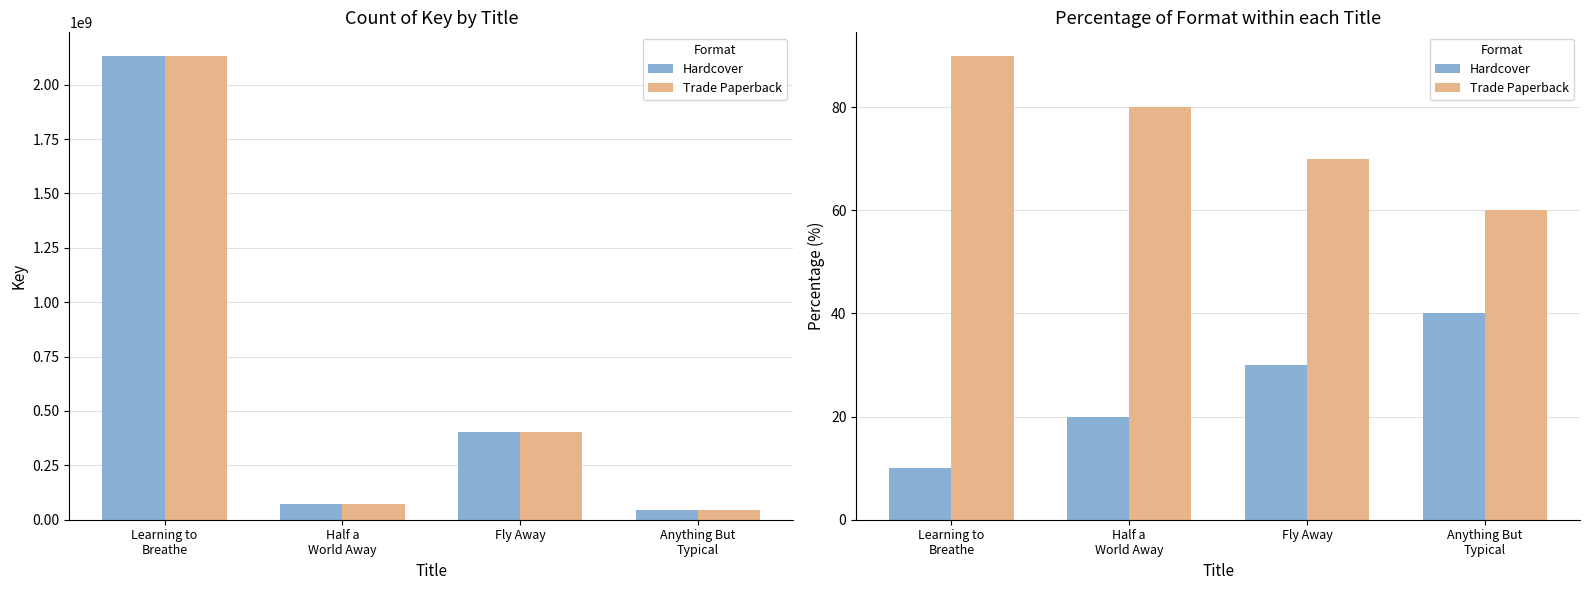

What is the spread (max minus min) of values at Half a
World Away?

60